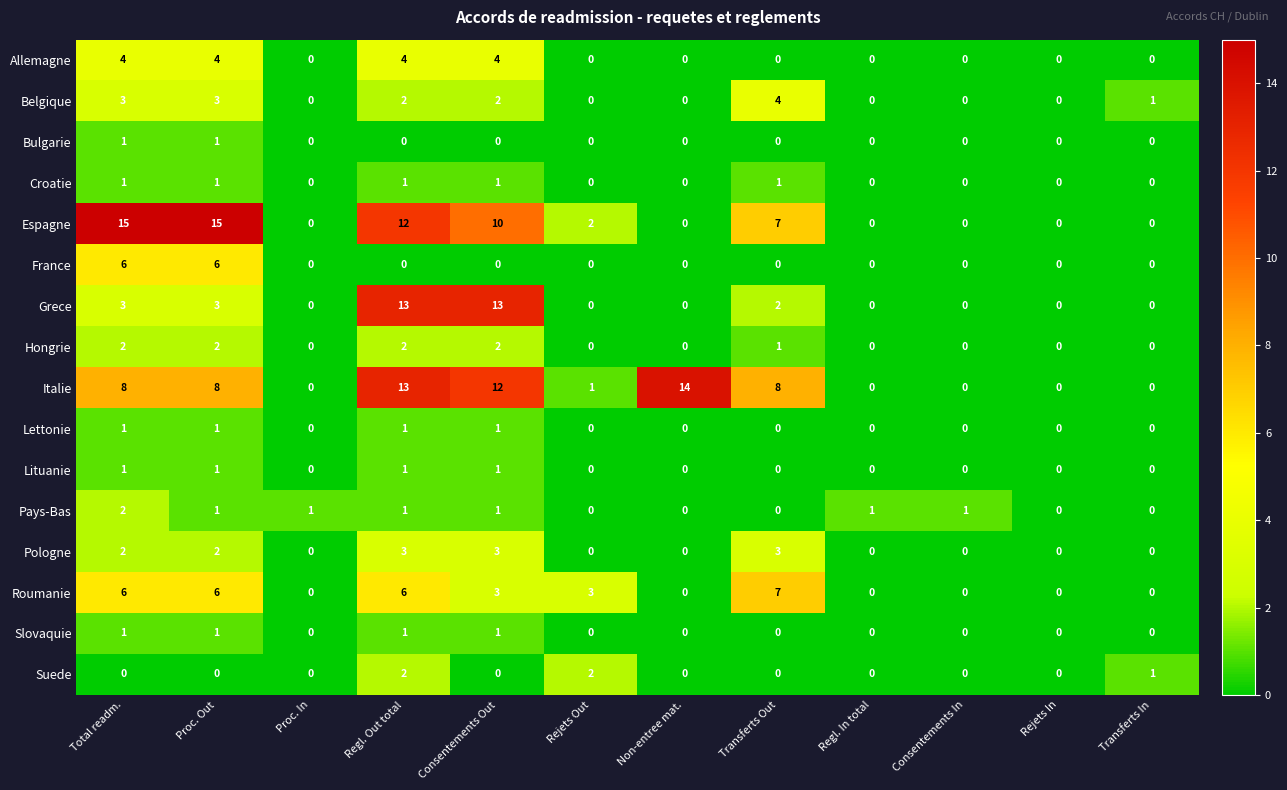

How many data points does each series have?

12